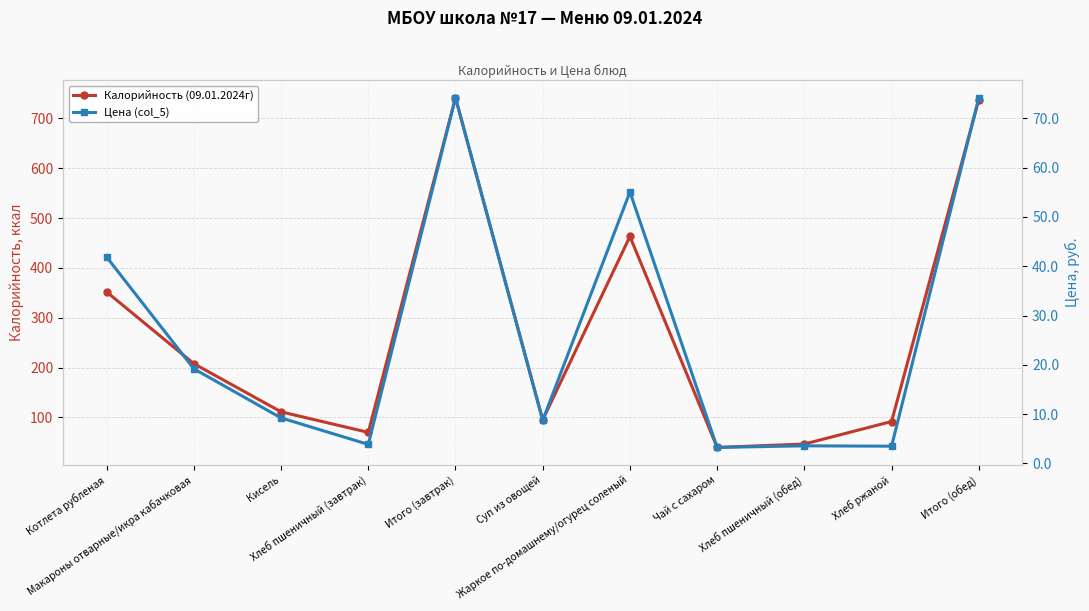

What is the value of the Цена (col_5) point at the 10th from the left?

3.5